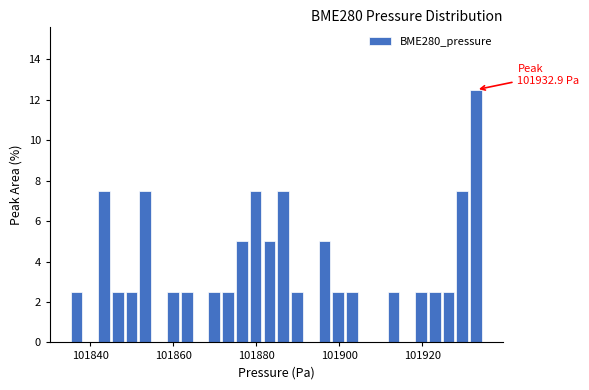

Read against the x-axis, roughly where is the centre of the tallest bar?

101932